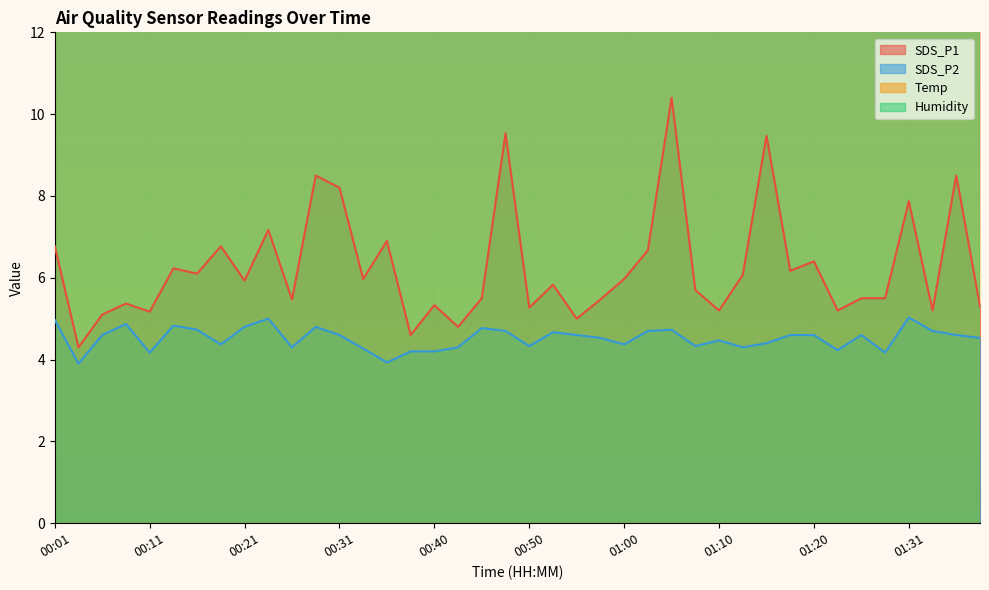

How many values in the SDS_P1 series exceed 5?

36